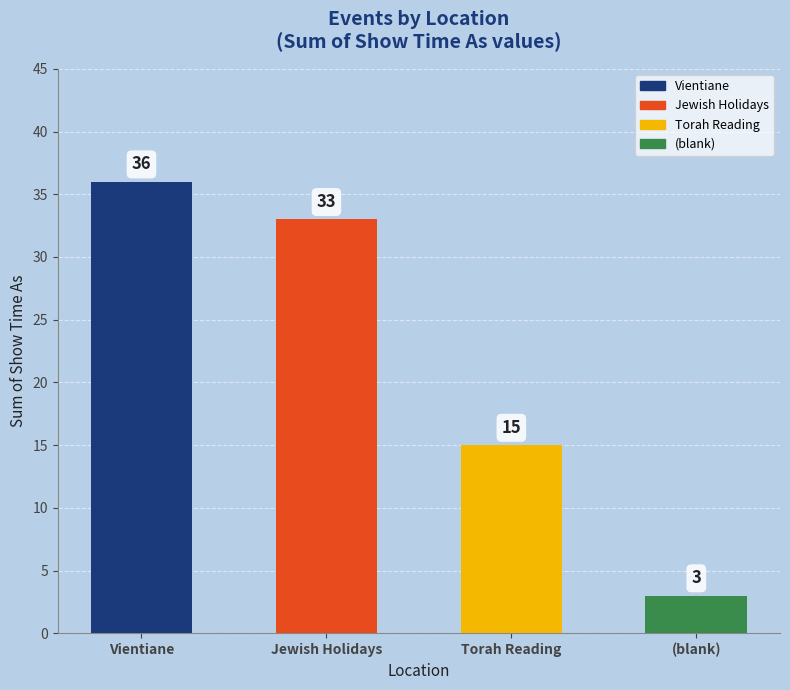

Which label corresponds to the largest value in the chart?

Vientiane